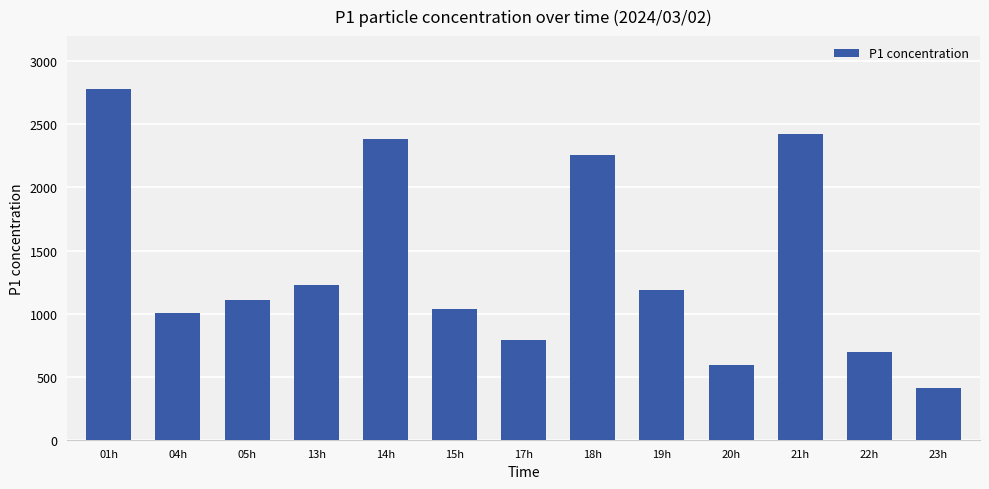

Is it true that the value at 21h is 2421.8?

True